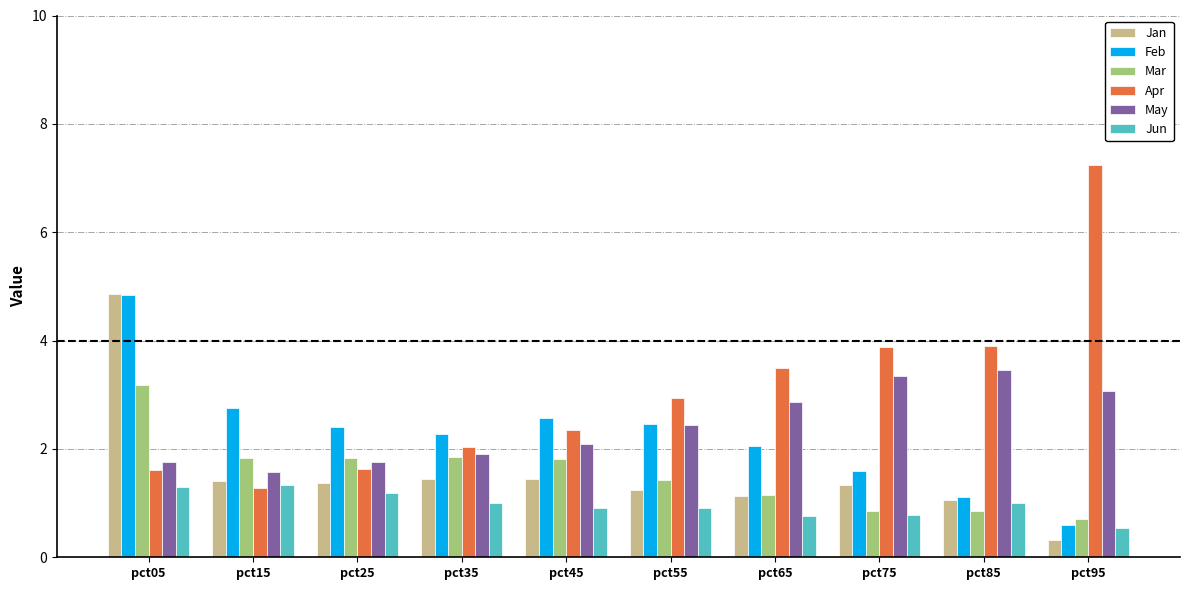

Which category has the lowest value across all series?

pct95